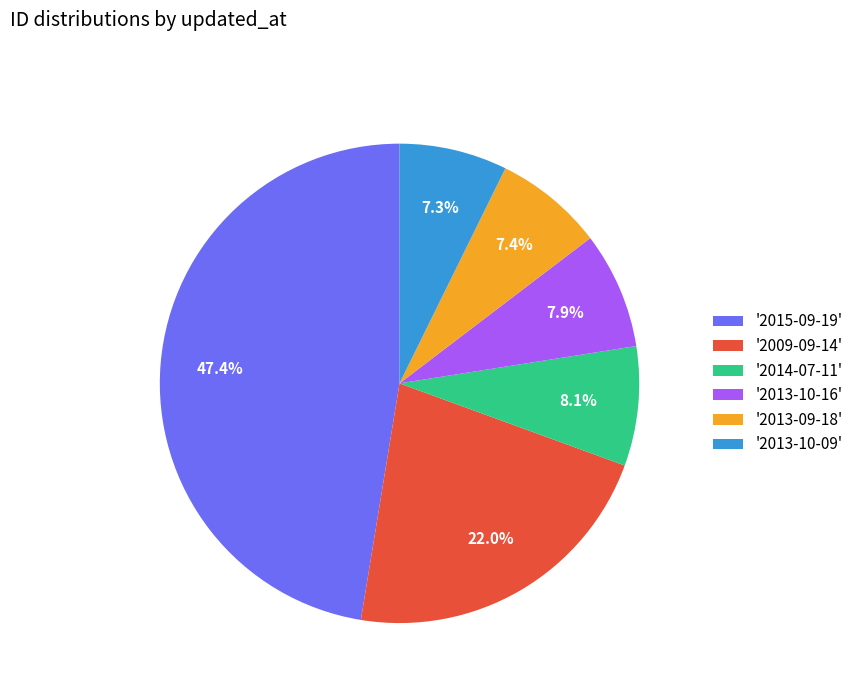

What is the largest slice in the pie chart?

'2015-09-19'